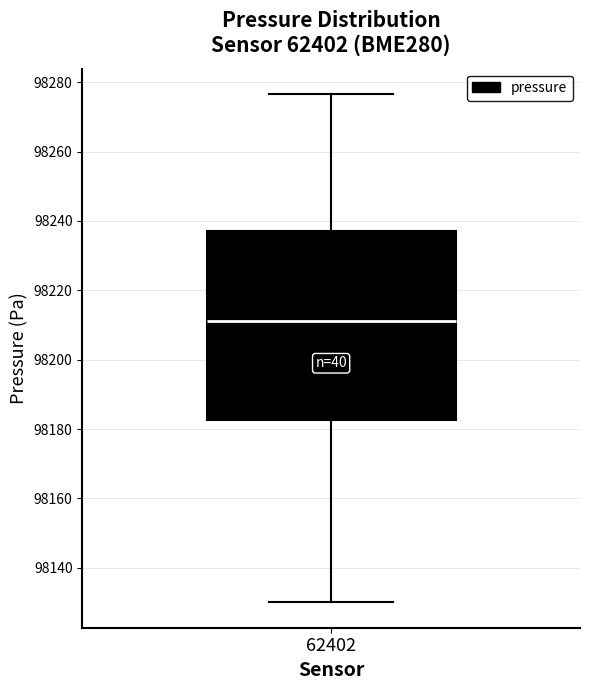

Read this box plot against the y-axis: the position of the median line, the range covered by the box, and the ends of both whiskers. The values are not printed on the chart, so give them approximately, as read against the axis.

median 98212, box 98182 to 98238, whiskers 98130 to 98276